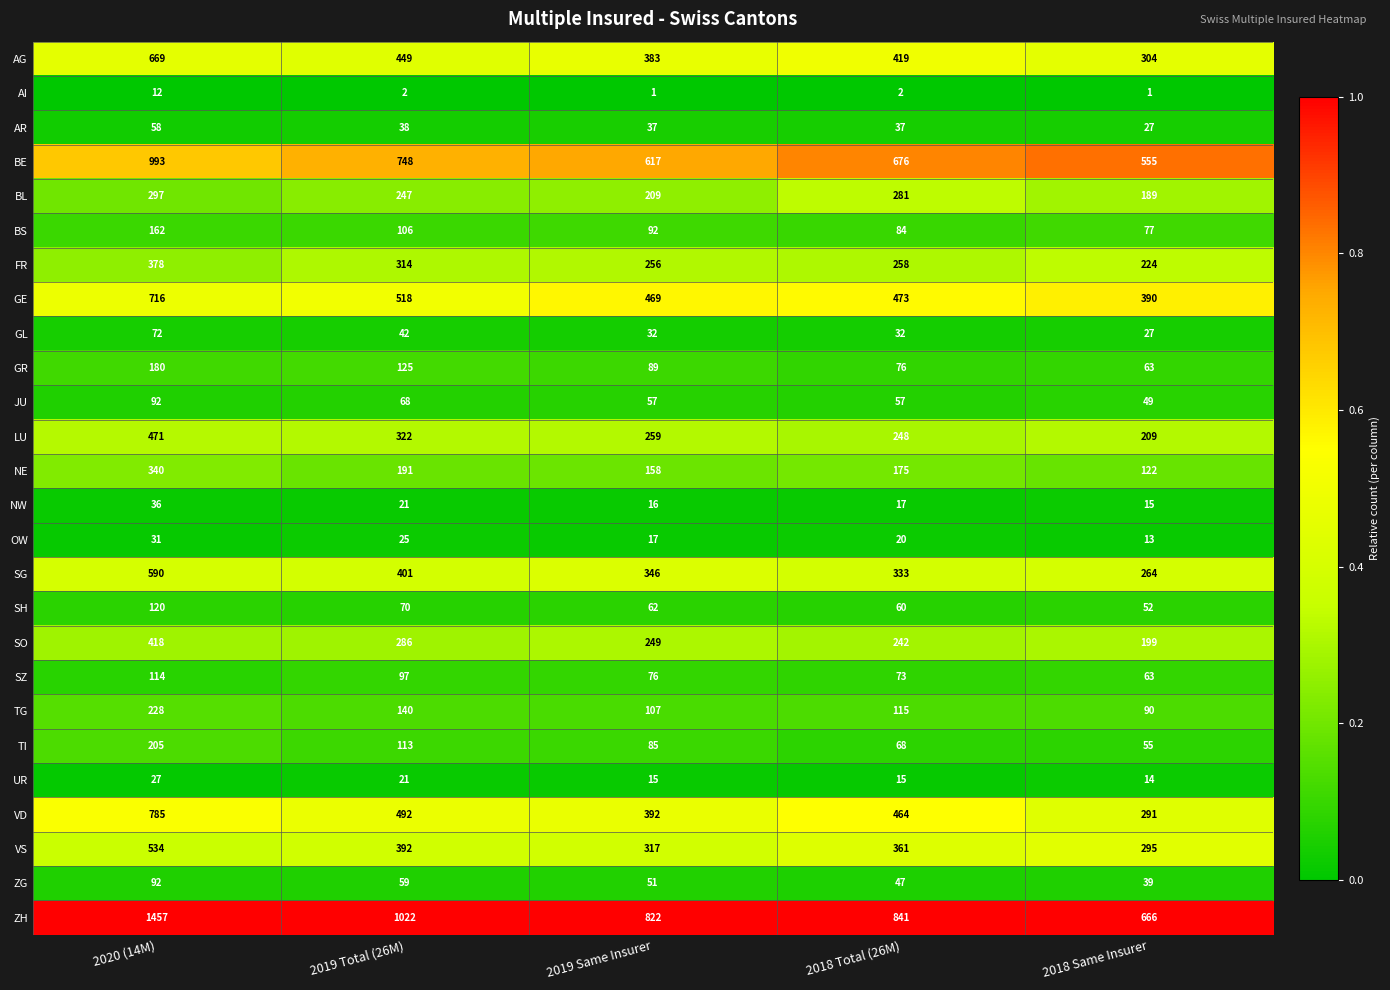

At which label is VS closest to 414?

2019 Total (26M)